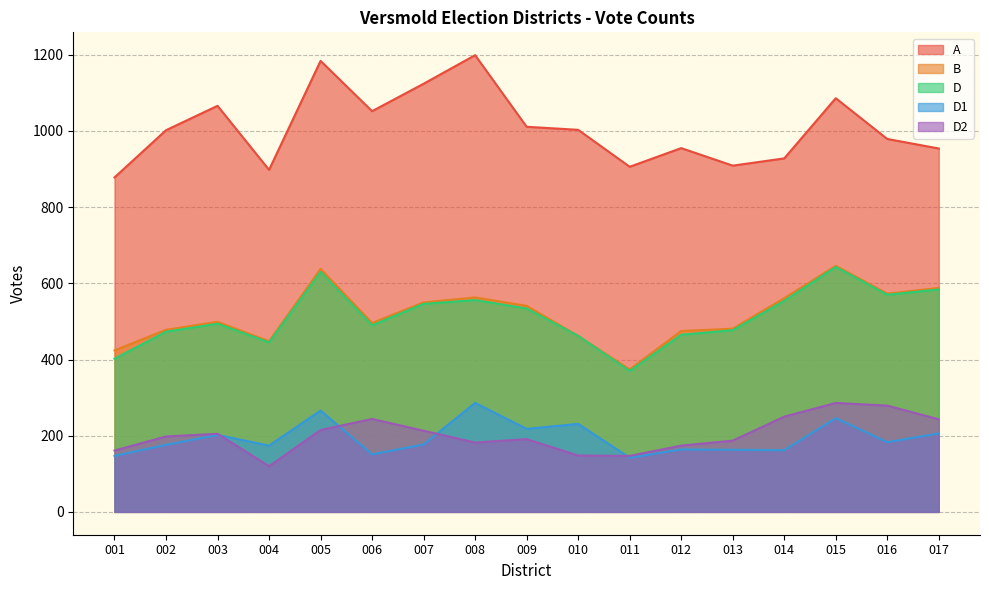

What is the value of the B point at the 5th from the left?

638